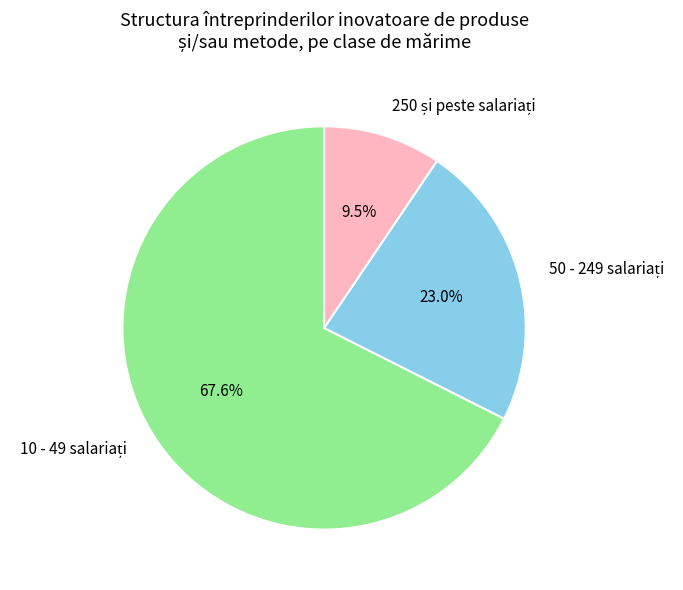

Is there any slice that represents more than half of the pie?

Yes